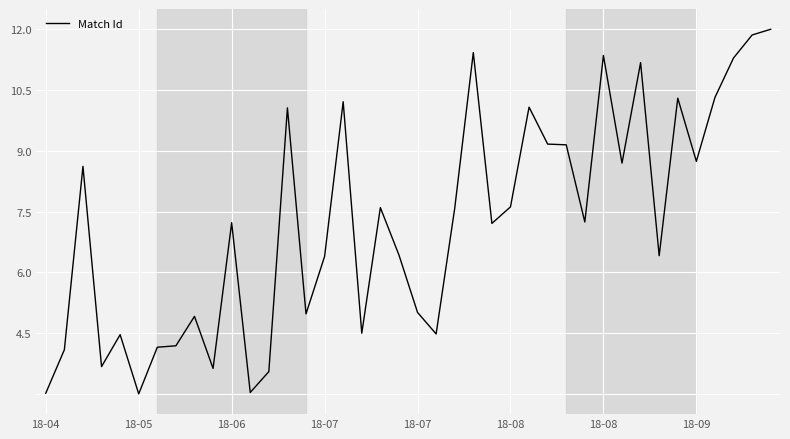

What is the difference between the maximum and minimum values?

9.0